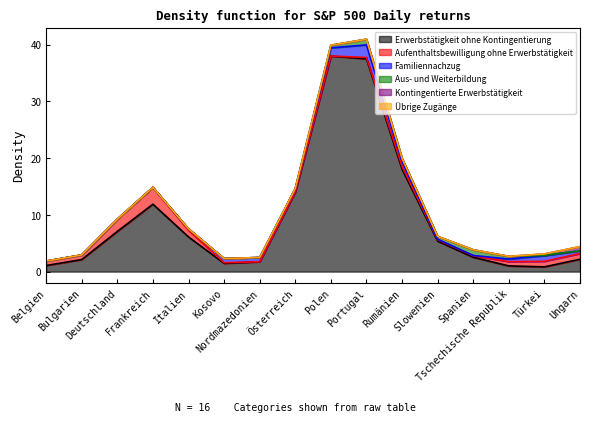

Is the value of Aus- und Weiterbildung at Türkei greater than the value of Kontingentierte Erwerbstätigkeit at Italien?

No